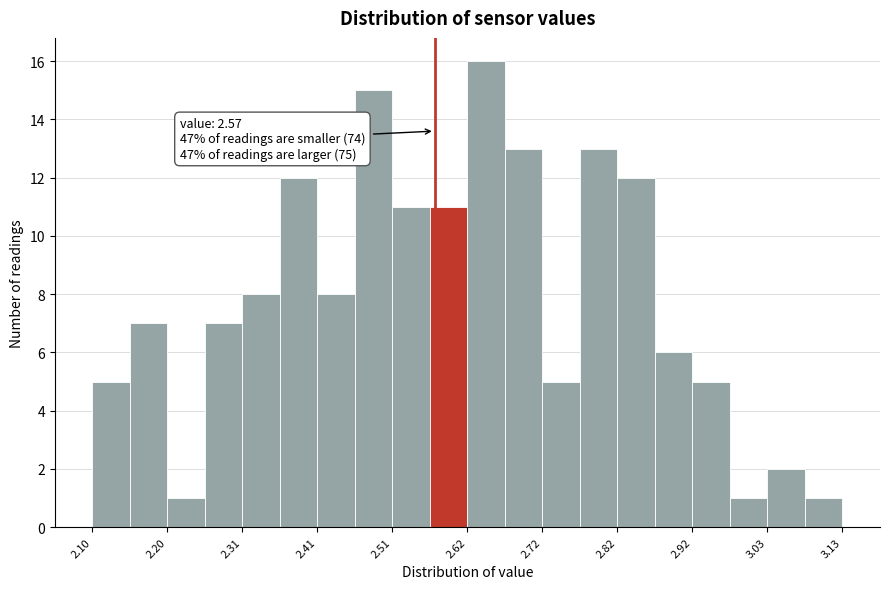

Around what value on the x-axis is the tallest bar? Give the approximate position of its centre, as read against the axis.

2.64